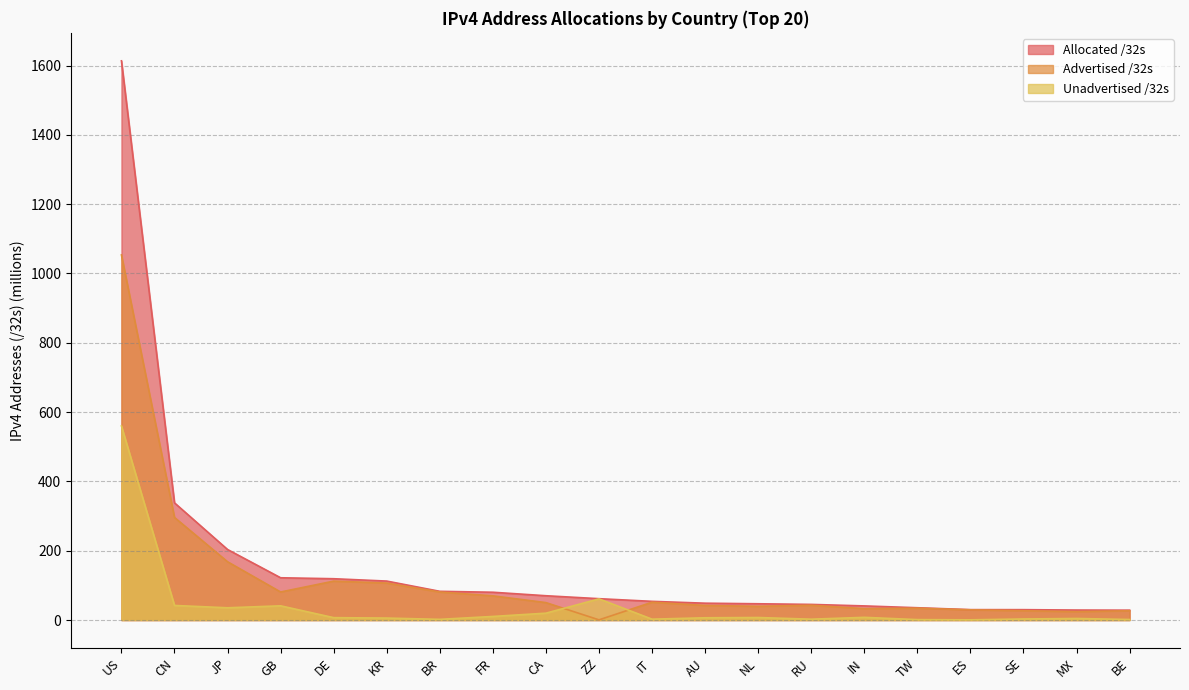

Which series changed the most between BR and ES?

Allocated /32s